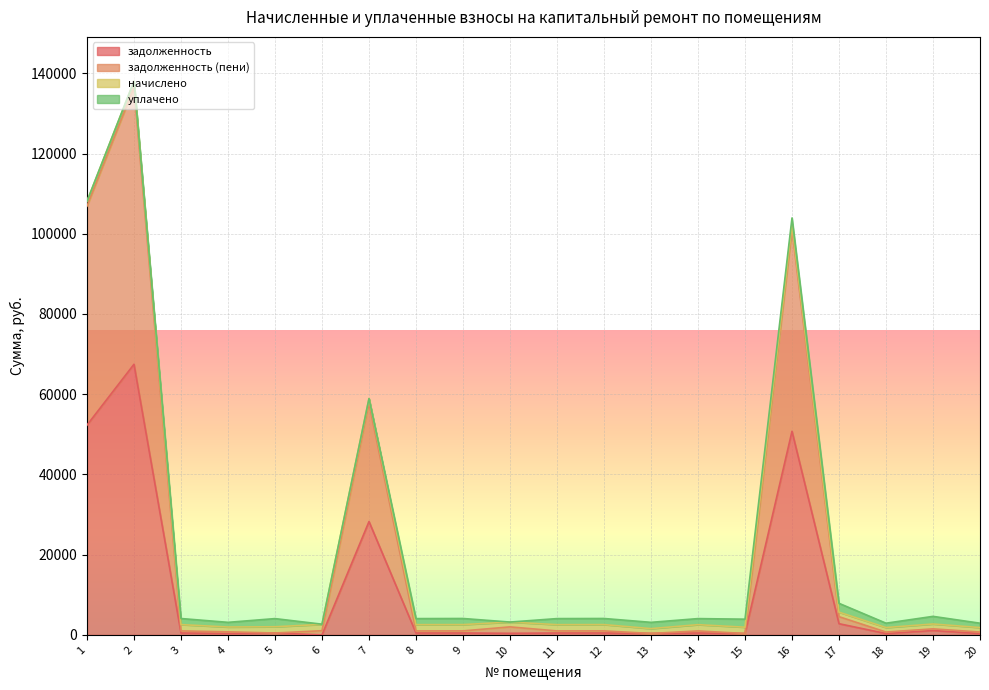

In задолженность, how many points are higher than both neighbors (excluding endpoints)?

8